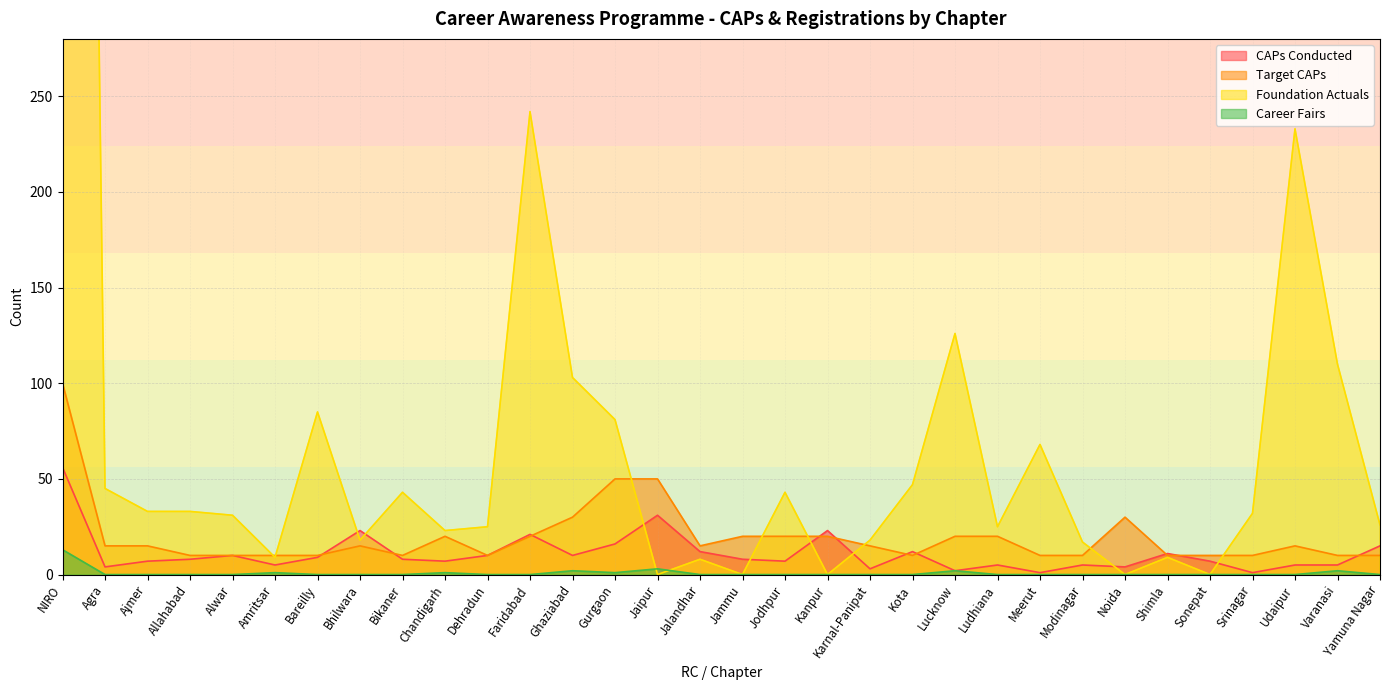

What is the difference between the highest and lowest values at Faridabad?

242